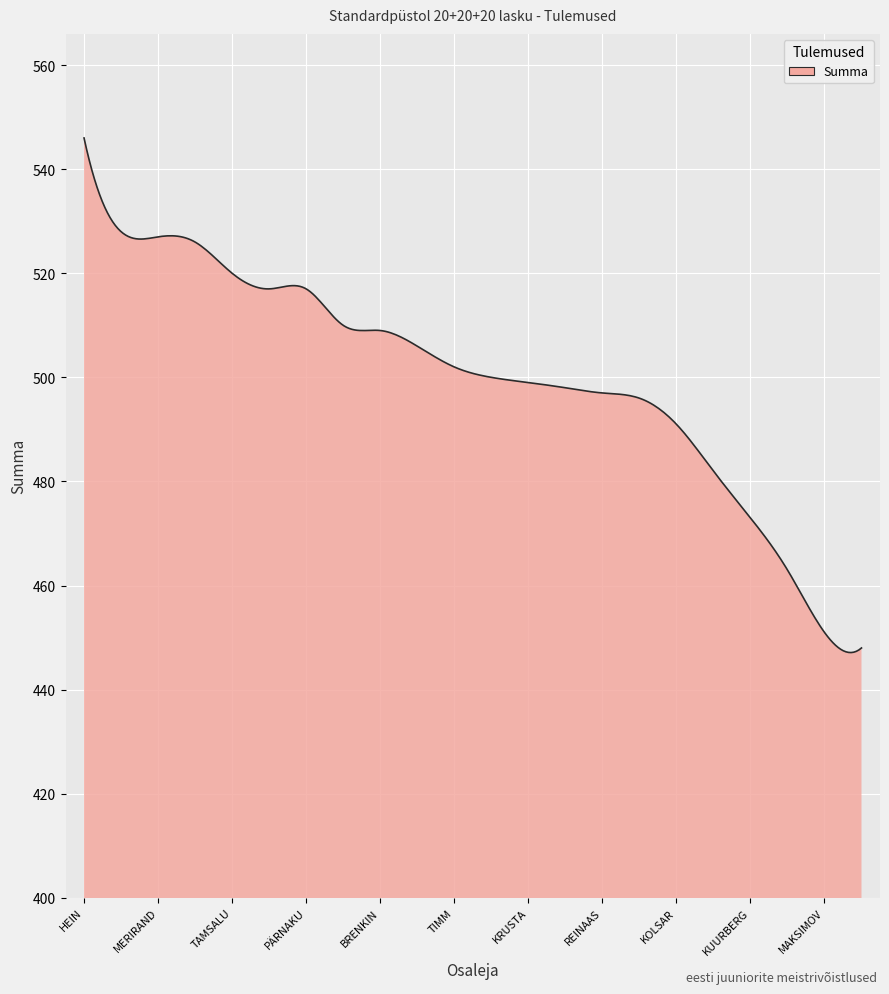

What is the smallest value displayed?

447.1